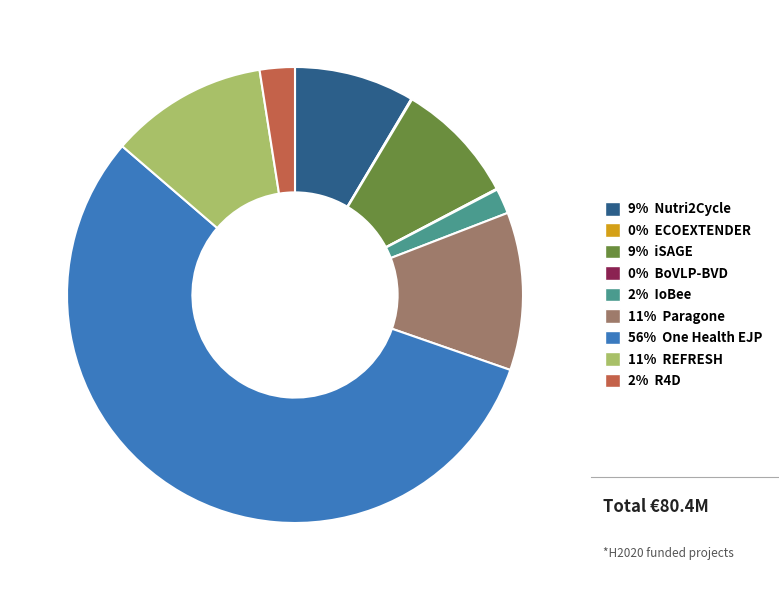

Is there any slice that represents more than half of the pie?

Yes